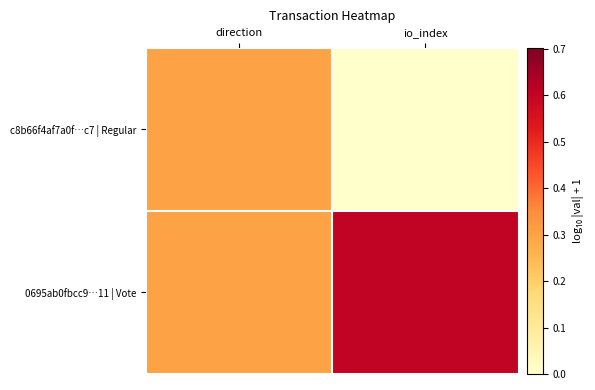

Rank the series at io_index from highest to lowest value.

0695ab0fbcc9…11 | Vote, c8b66f4af7a0f…c7 | Regular